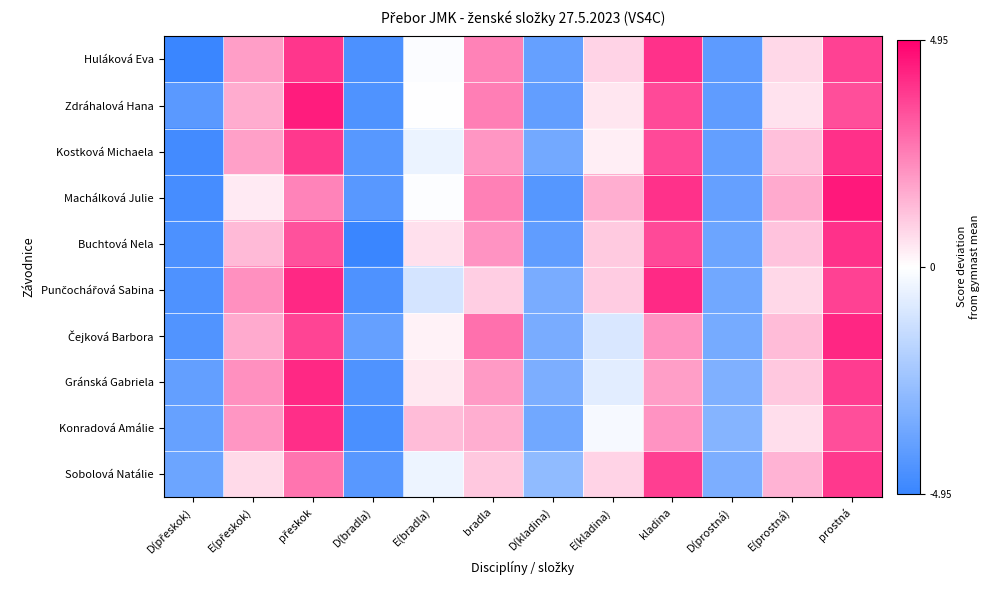

Between D(prostná) and bradla, which is larger?

bradla